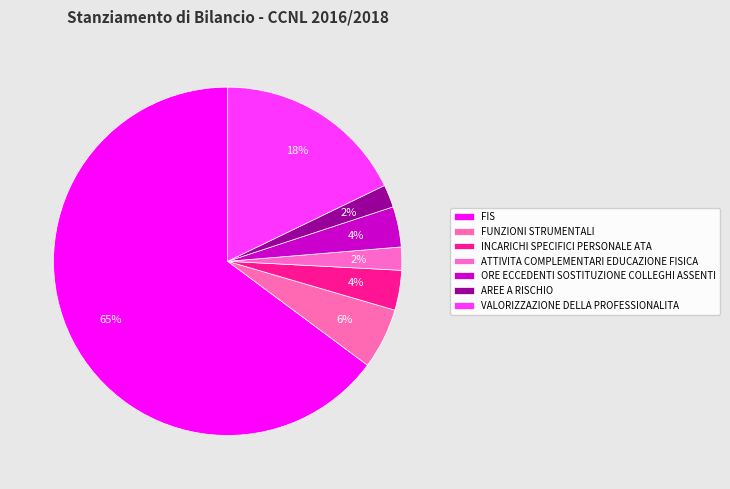

How many slices are in this pie chart?

7